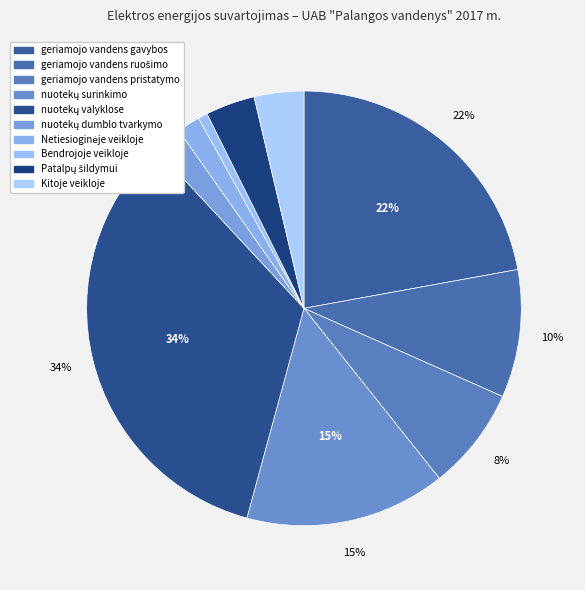

How many segments does this pie chart have?

10